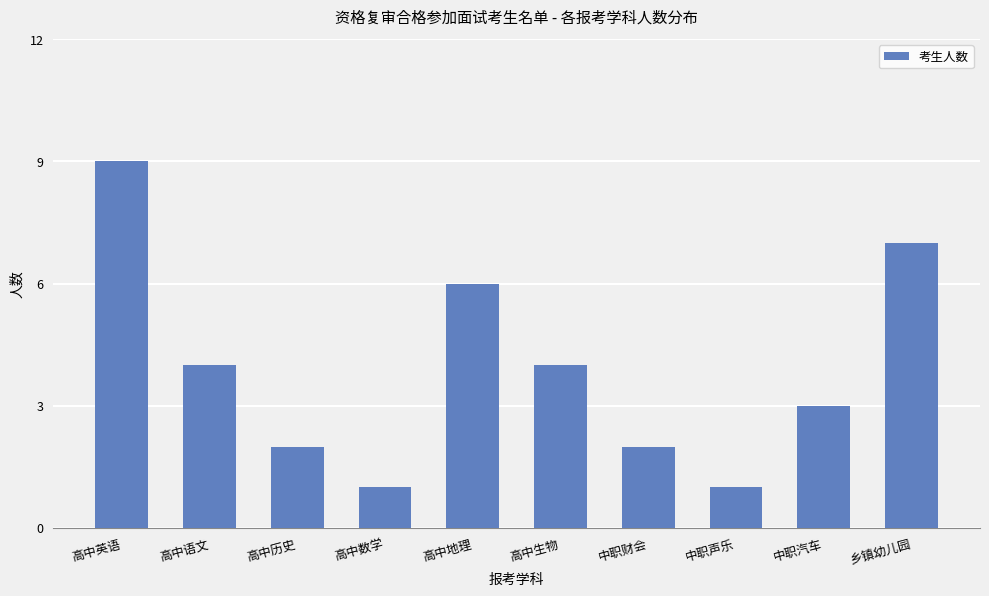

What is the average value?

4